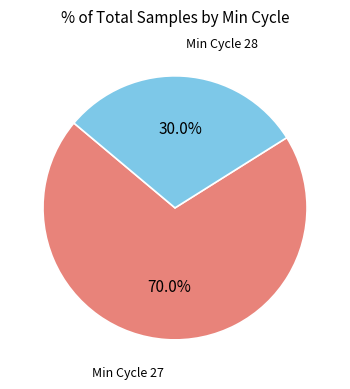

Is there any slice that represents more than half of the pie?

Yes